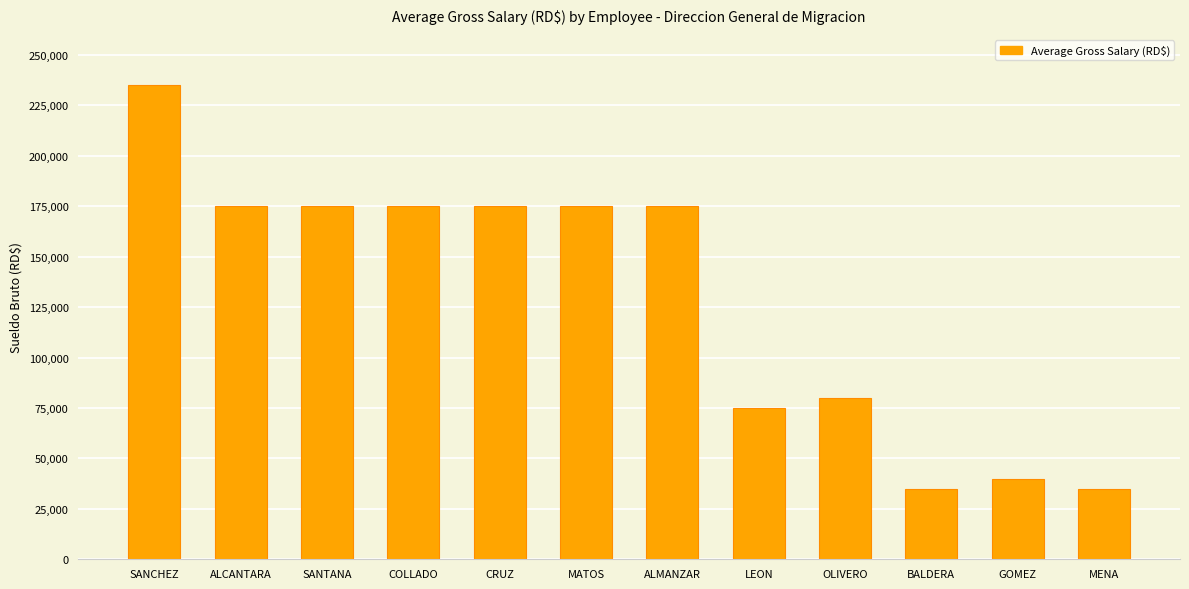

What value does the data have at CRUZ, to the nearest 100?

175000